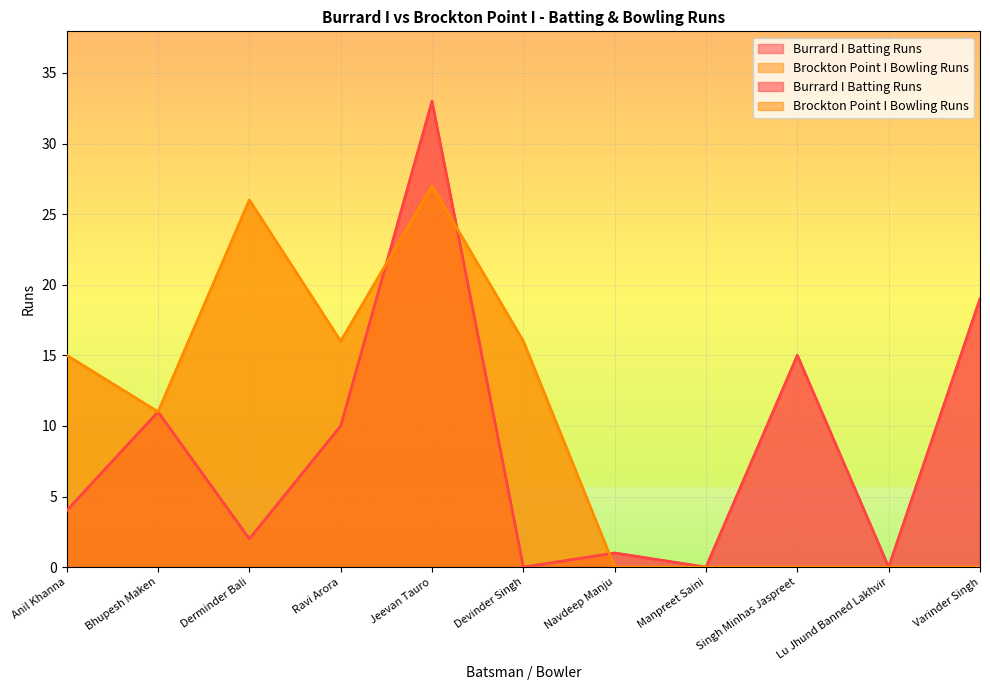

Reading left to right, transcribe all the data shown in this chart.

Burrard I Batting Runs: 4	11	2	10	33	0	1	0	15	0	19
Brockton Point I Bowling Runs: 15	11	26	16	27	16	0	0	0	0	0